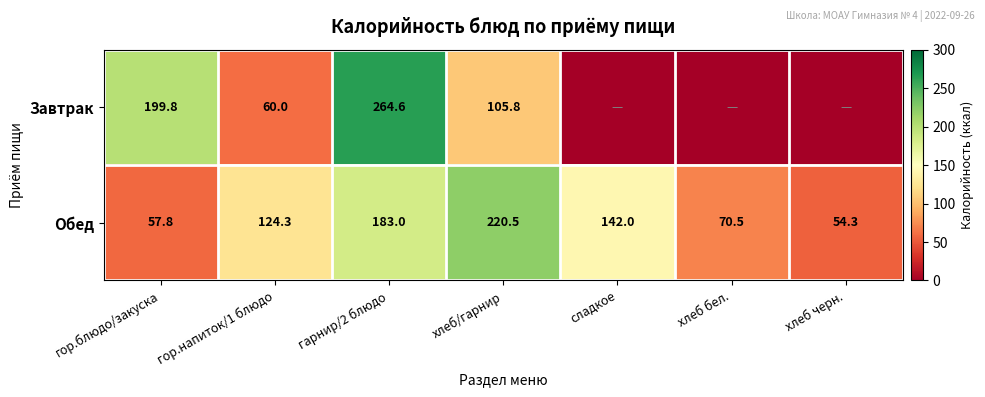

The Обед series shows 54.3 at хлеб черн.. True or false?

True